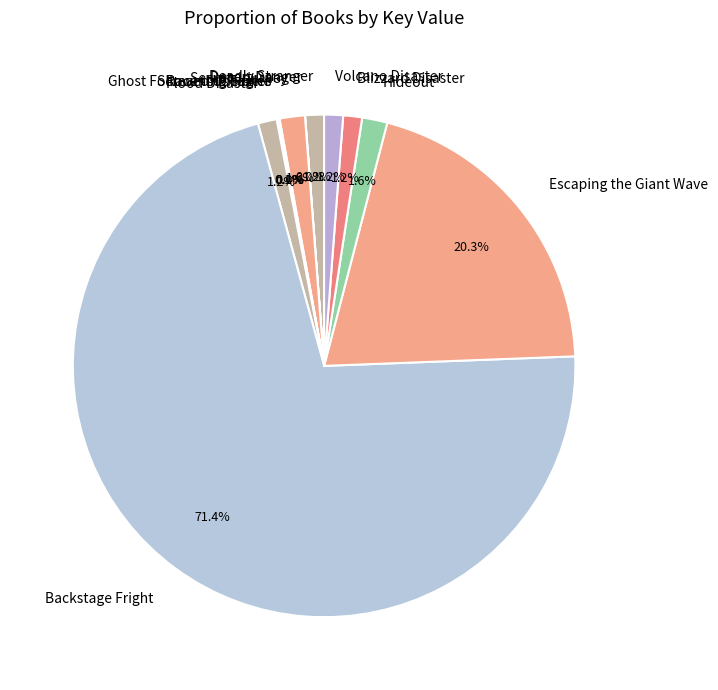

Does Backstage Fright represent more than half of the total?

Yes